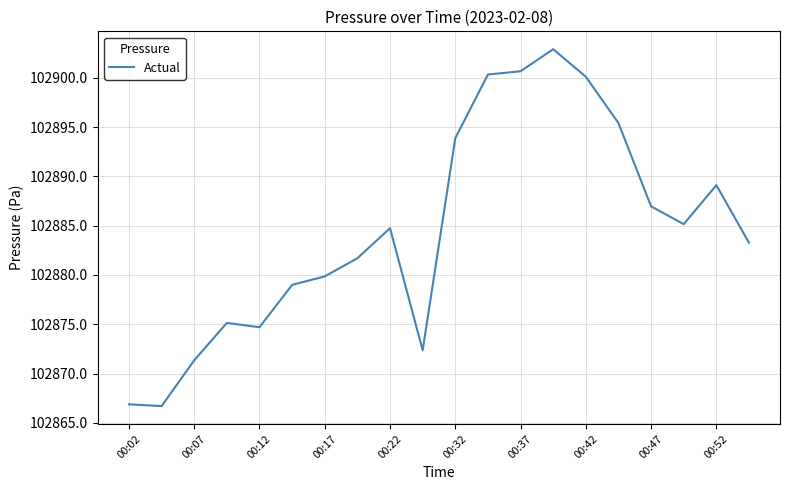

What is the difference between the maximum and minimum values?

36.2